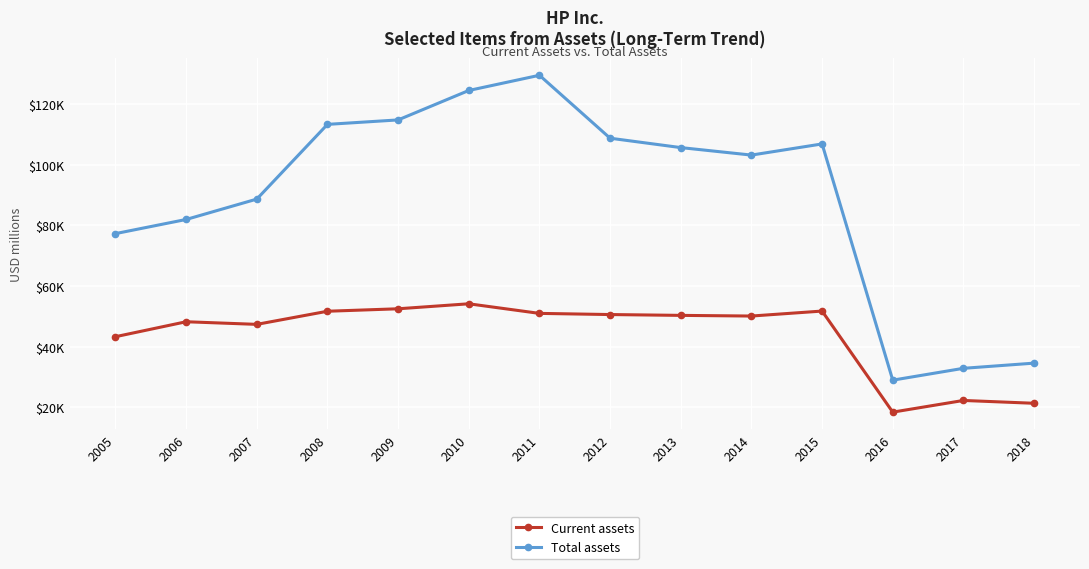

True or false: Current assets has more than 1 interior local peaks.

True